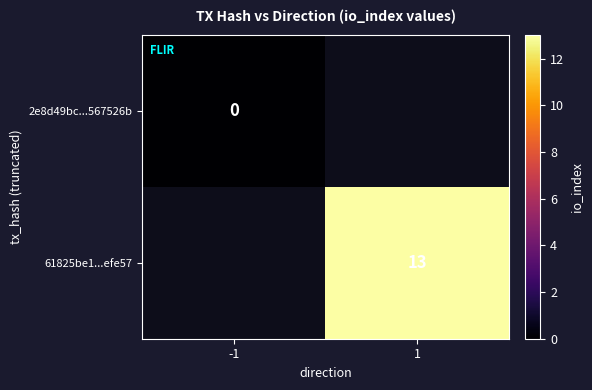

List the series in order of their overall mean, highest first.

2e8d49bc...567526b, 61825be1...efe57